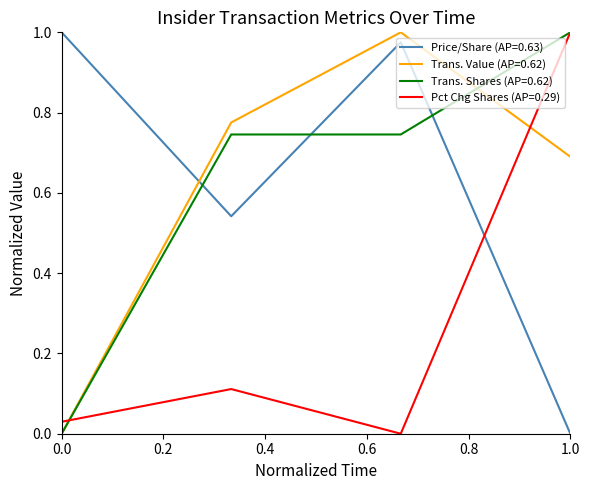

How many intersections are there between Price/Share (AP=0.63) and Trans. Value (AP=0.62)?

1